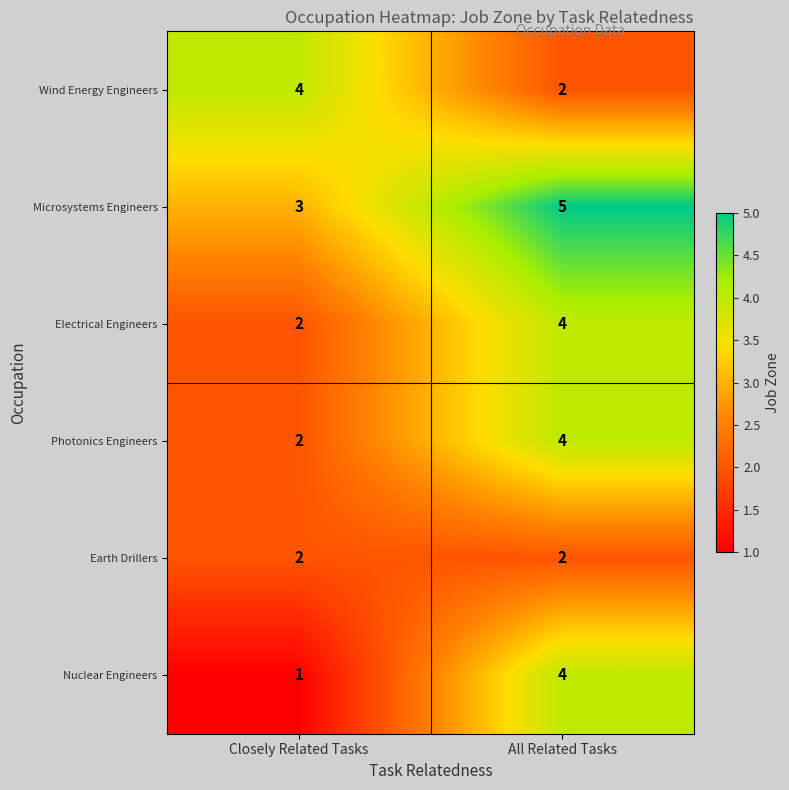

What is the spread (max minus min) of values at Closely Related Tasks?

3